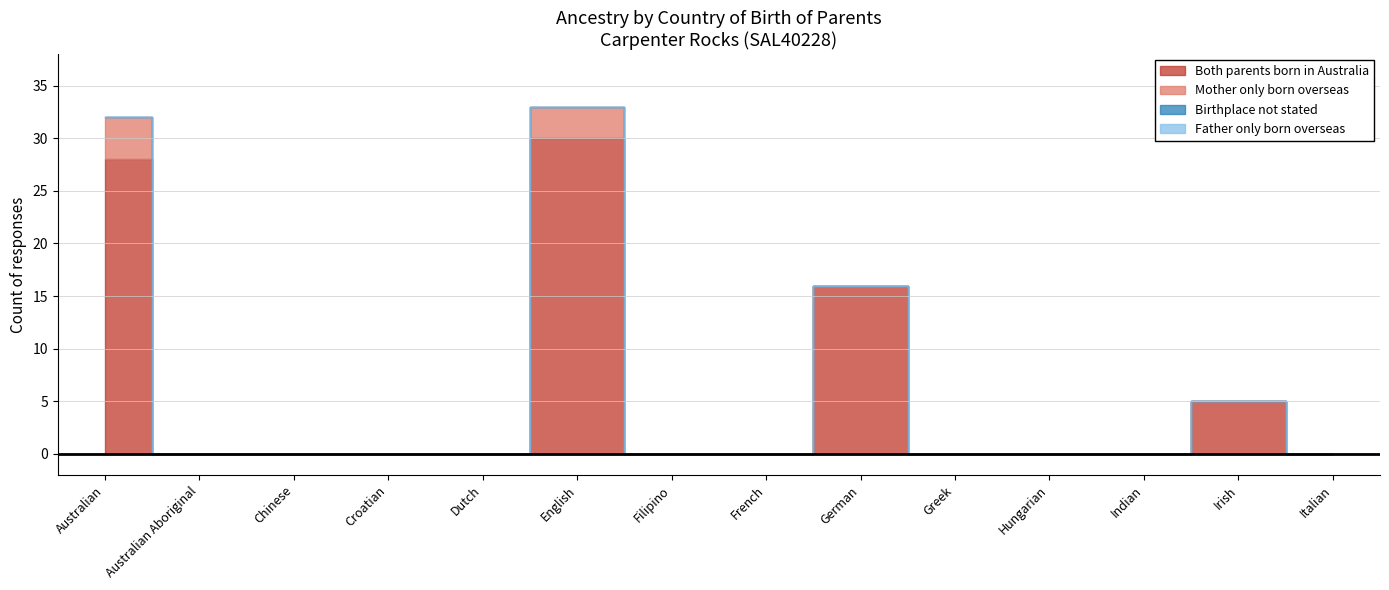

What is the sum of all Mother only born overseas values?

7